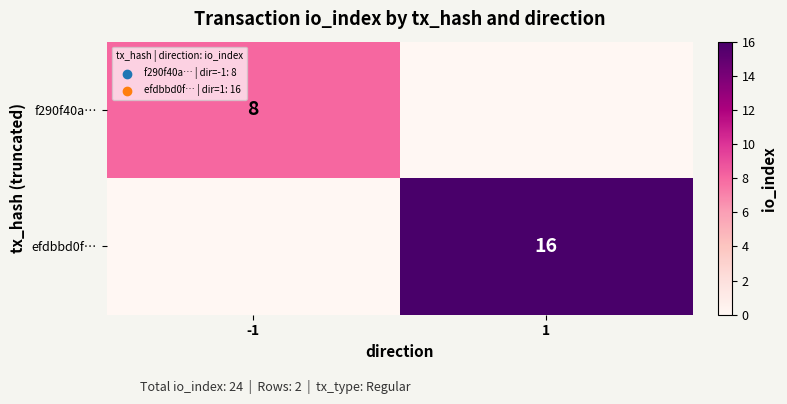

True or false: f290f40a… has a value of 8 at -1.

True